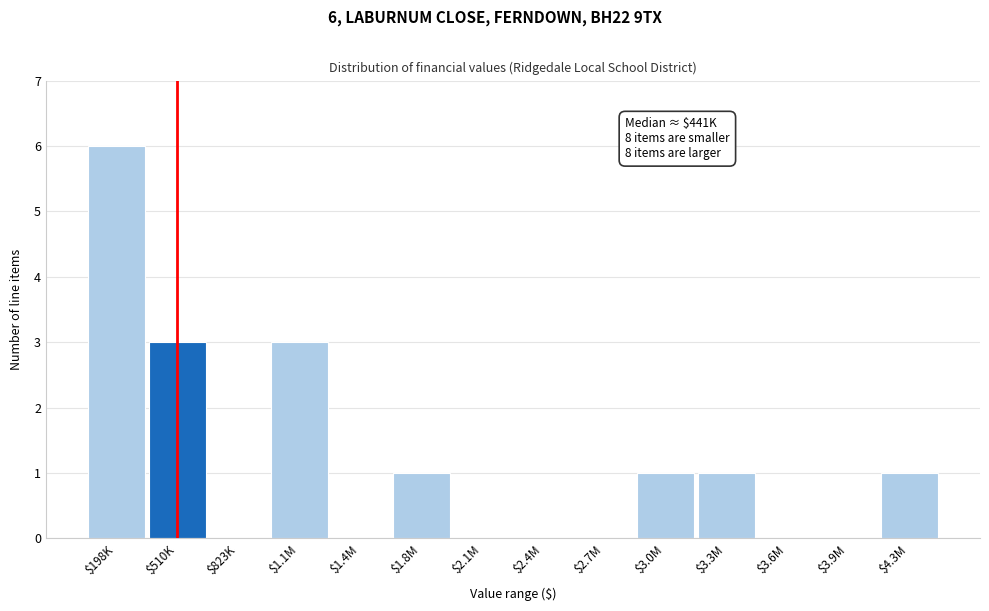

Is it true that the value at $2.7M is 0?

True